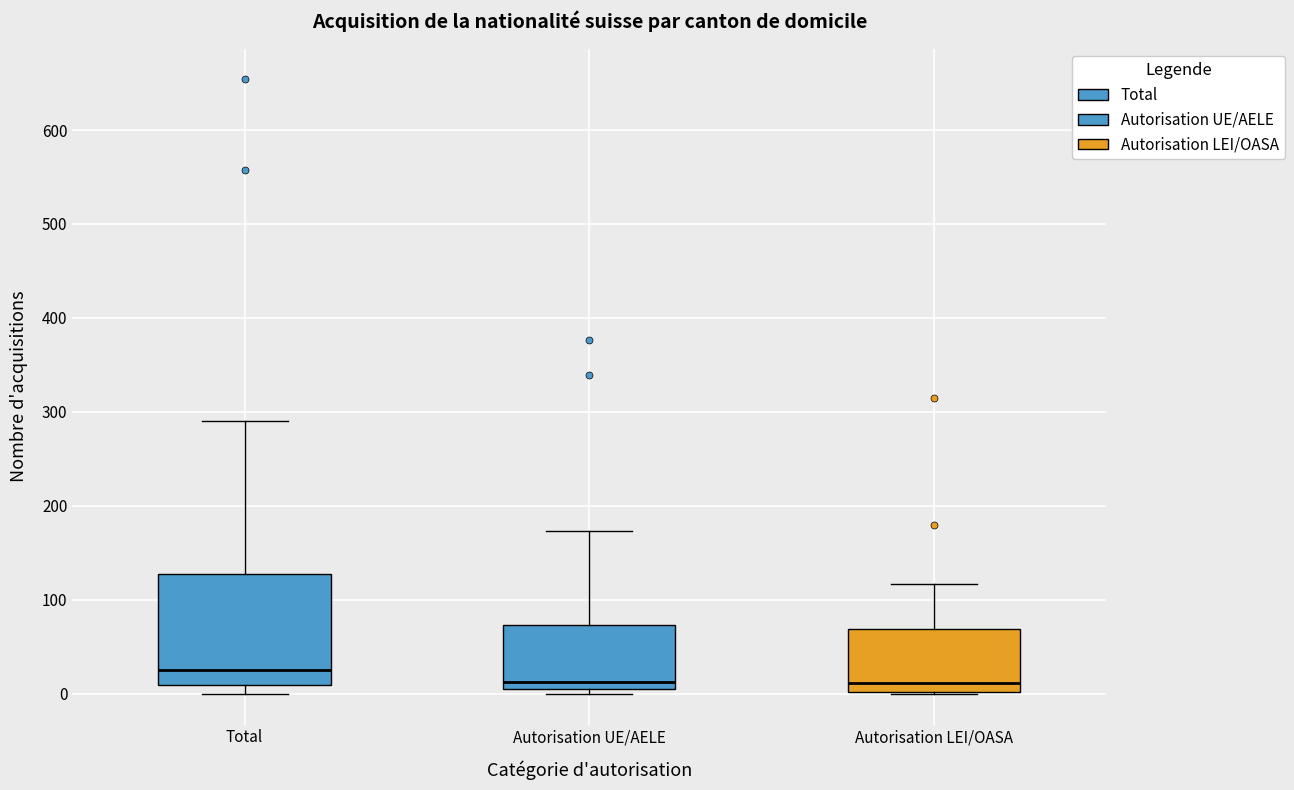

Reading left to right, transcribe this box plot: for each box, give where its median line is, the range the box spans, and where its two whiskers end, as read against the y-axis. The values are not printed on the chart, so give them approximately, as read against the axis.

Total: median 30, box 10 to 130, whiskers 0 to 290
Autorisation UE/AELE: median 10 (just above the box's lower edge), box 10 to 70, whiskers 0 to 170
Autorisation LEI/OASA: median 10, box 0 to 70, whiskers 0 to 120